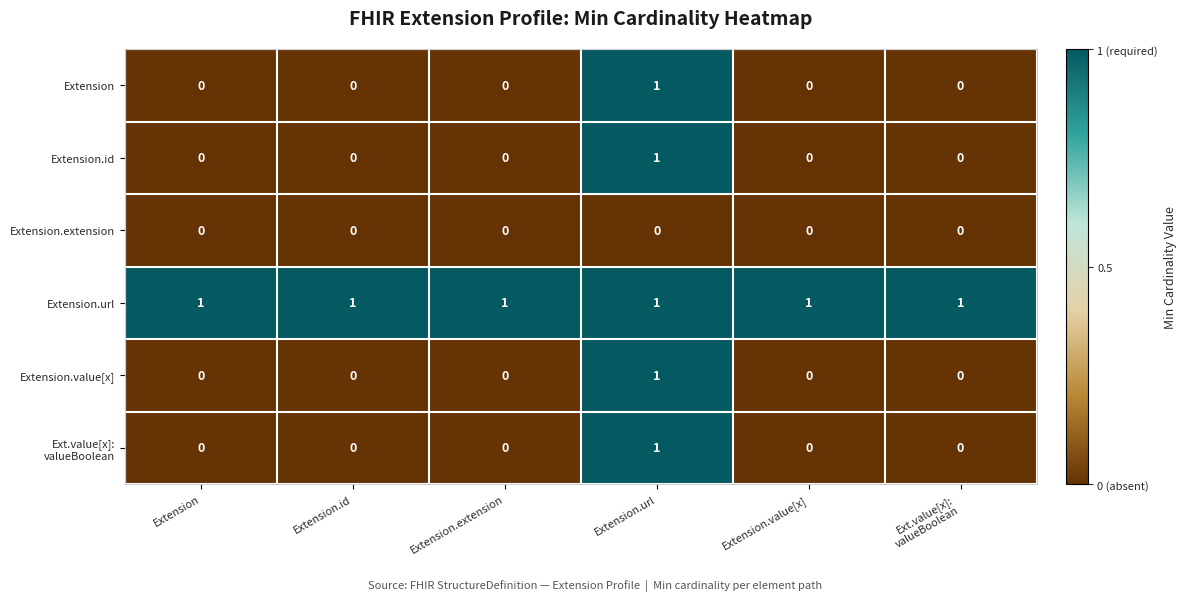

The Extension.url series shows 2 at Extension. True or false?

False